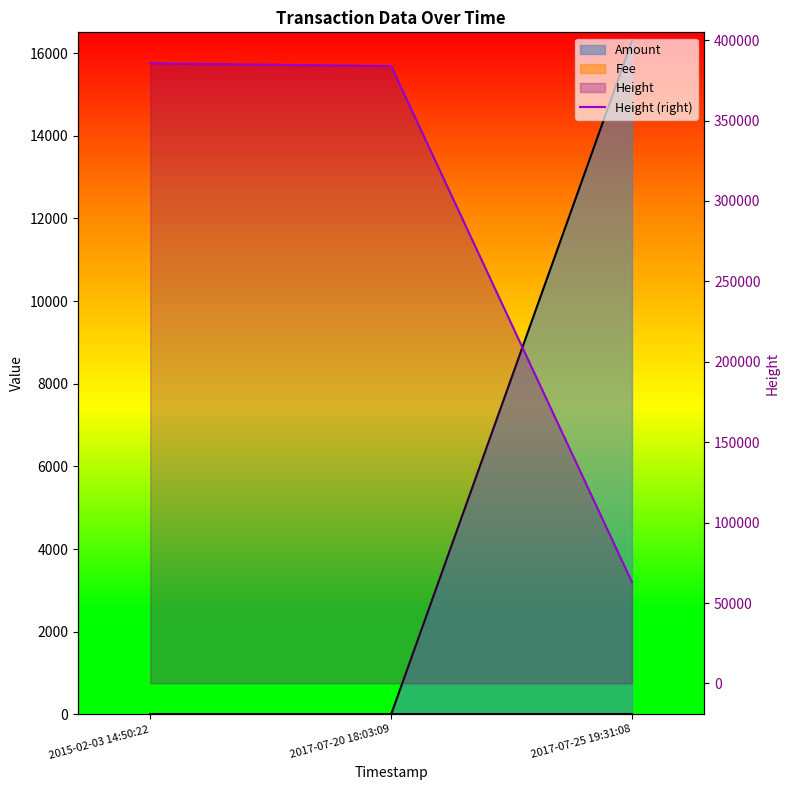

What is the sum of the values at 2015-02-03 14:50:22 and 2017-07-20 18:03:09?

769442